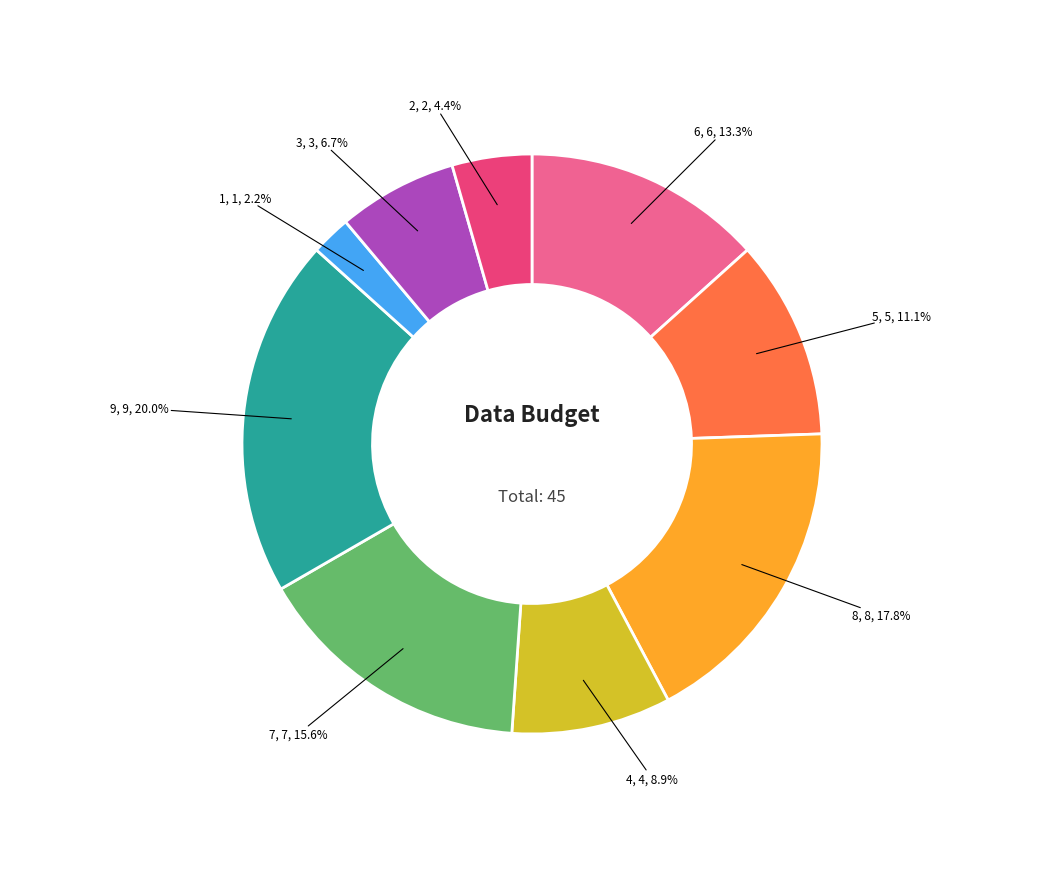

Is there any slice that represents more than half of the pie?

No